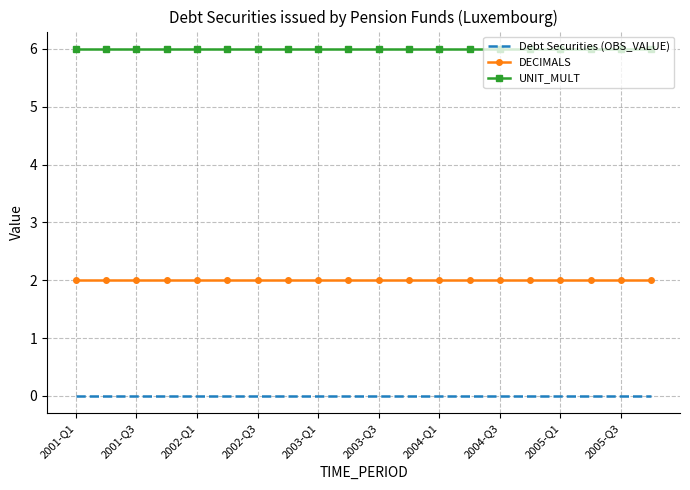

Rank the series by their average value, from highest to lowest.

UNIT_MULT, DECIMALS, Debt Securities (OBS_VALUE)